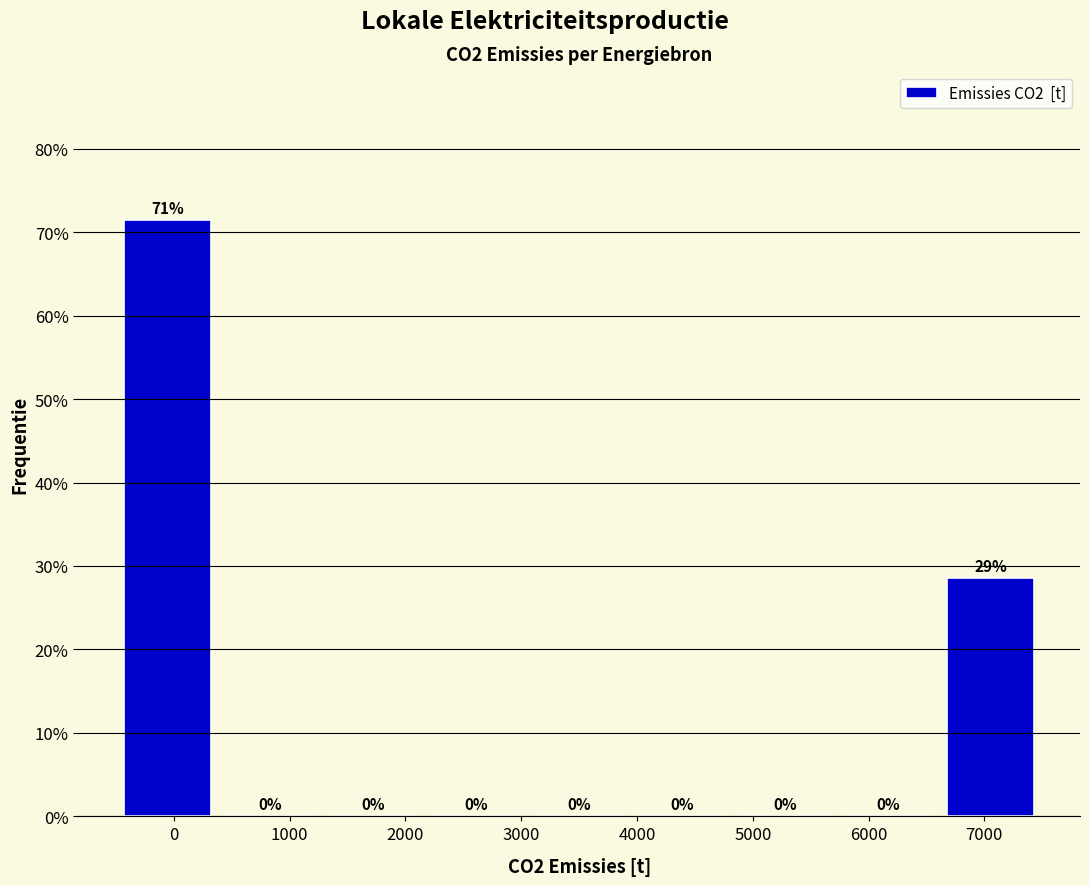

Over which range of the x-axis is the bar tallest?

-500 to 400